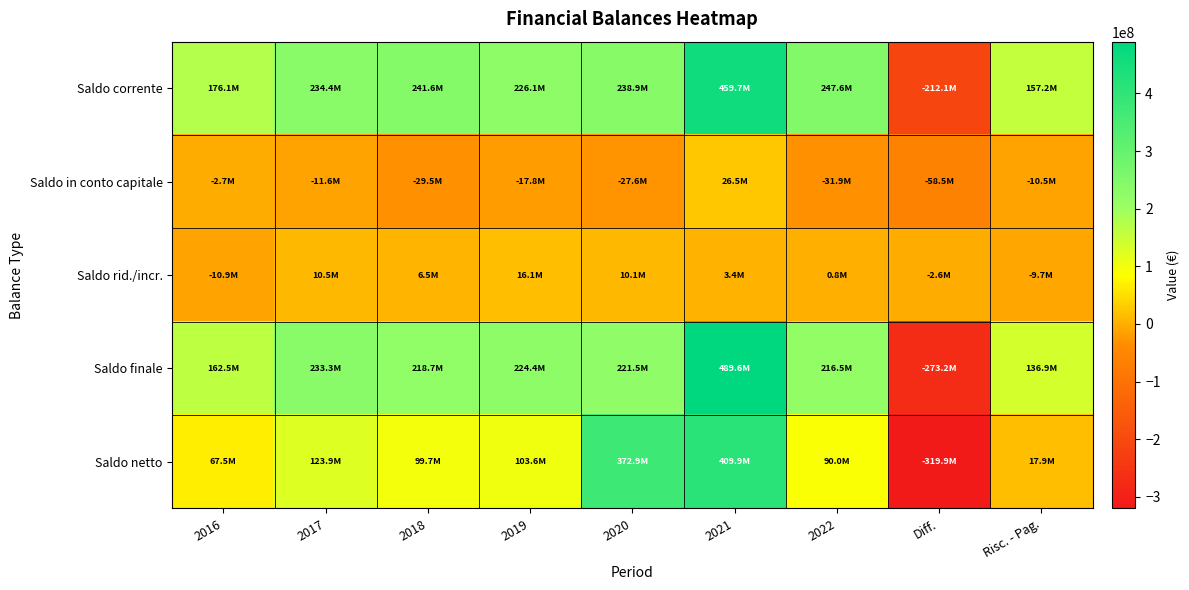

Reading right to left, list all the values displayed in this chart.

Saldo corrente: Risc. - Pag.=157154872.2	Diff.=-212126483.1	2022=247611671.1	2021=459738154.2	2020=238938063.8	2019=226069154.4	2018=241623238.2	2017=234400563.1	2016=176149427.1
Saldo in conto capitale: Risc. - Pag.=-10494221.3	Diff.=-58474431.4	2022=-31940294.4	2021=26534137.0	2020=-27583997.8	2019=-17786496.0	2018=-29470730.9	2017=-11588035.0	2016=-2705236.4
Saldo rid./incr.: Risc. - Pag.=-9712000.0	Diff.=-2562600.5	2022=788000.0	2021=3350600.5	2020=10146683.6	2019=16119846.6	2018=6517383.2	2017=10510000.0	2016=-10927279.0
Saldo finale: Risc. - Pag.=136948650.9	Diff.=-273163515.0	2022=216459376.8	2021=489622891.8	2020=221500749.5	2019=224402505.0	2018=218669890.5	2017=233322528.1	2016=162516911.8
Saldo netto: Risc. - Pag.=17940702.0	Diff.=-319851165.4	2022=90012145.8	2021=409863311.2	2020=372941794.9	2019=103570189.4	2018=99705094.5	2017=123932441.1	2016=67479948.1